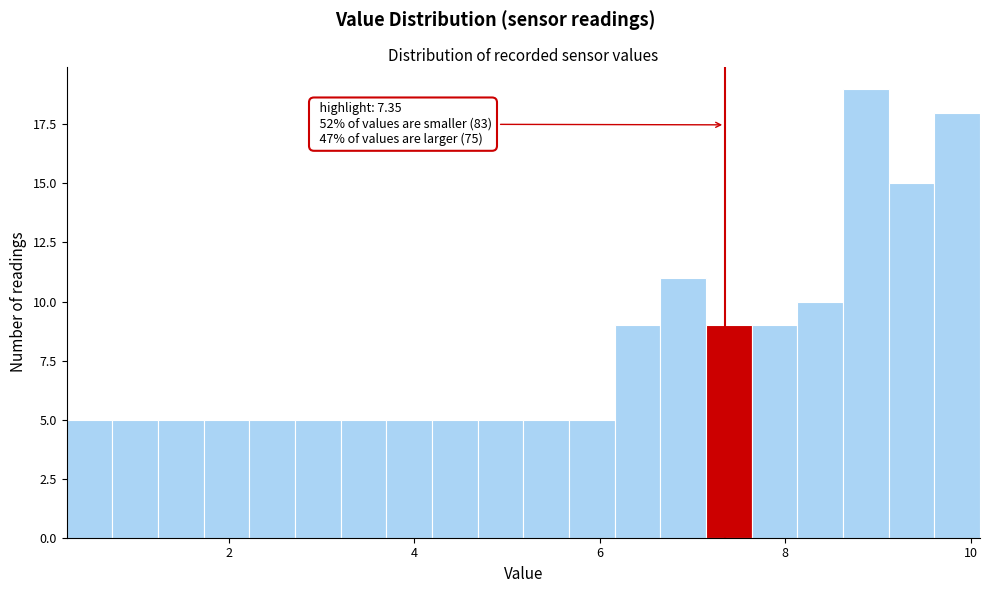

Read against the x-axis, roughly where is the centre of the tallest bar?

8.8